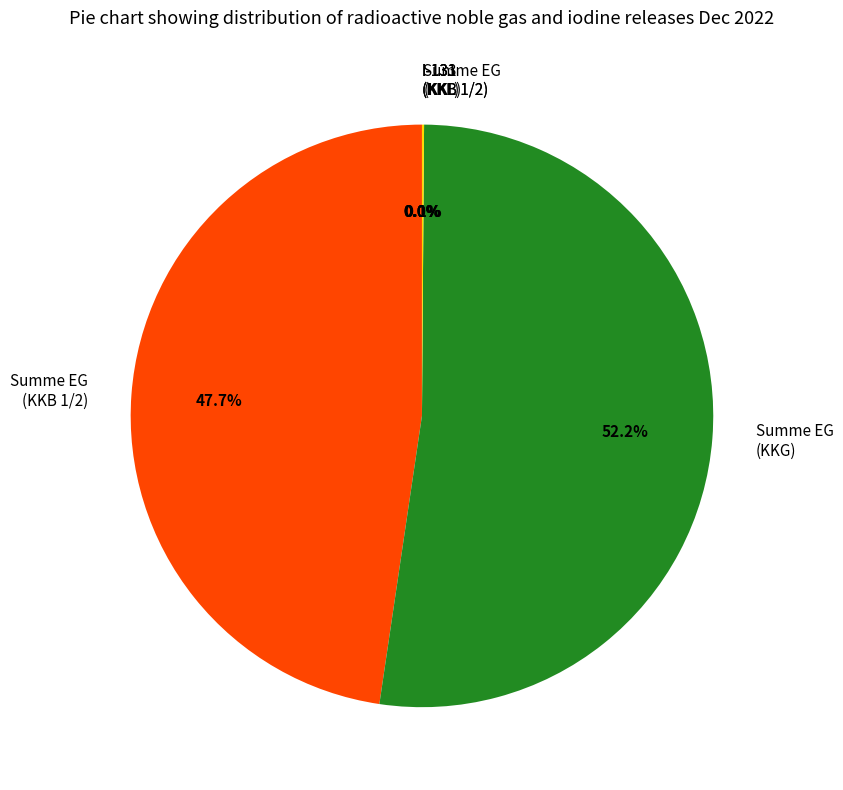

Combined, what portion of the pie is Summe EG (KKB 1/2) and Summe EG (KKG)?

99.9%